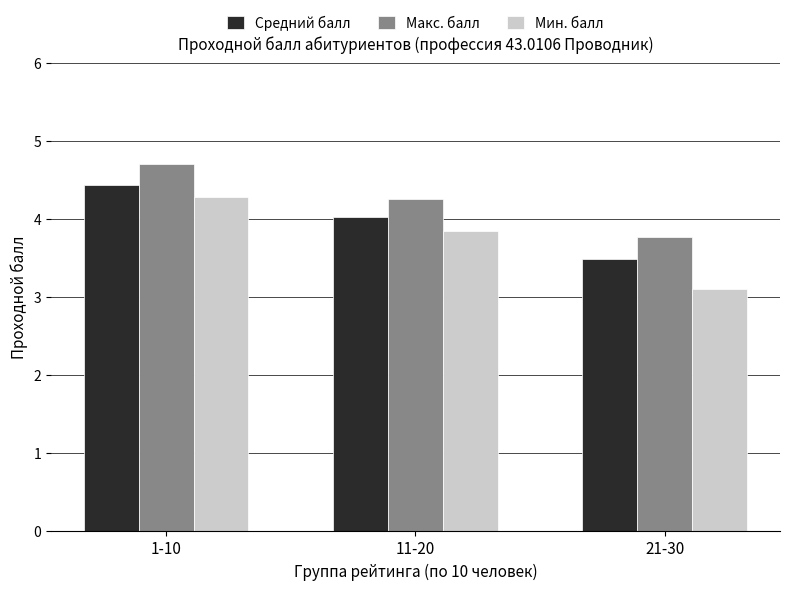

Is the value of Макс. балл at 1-10 greater than the value of Средний балл at 21-30?

Yes